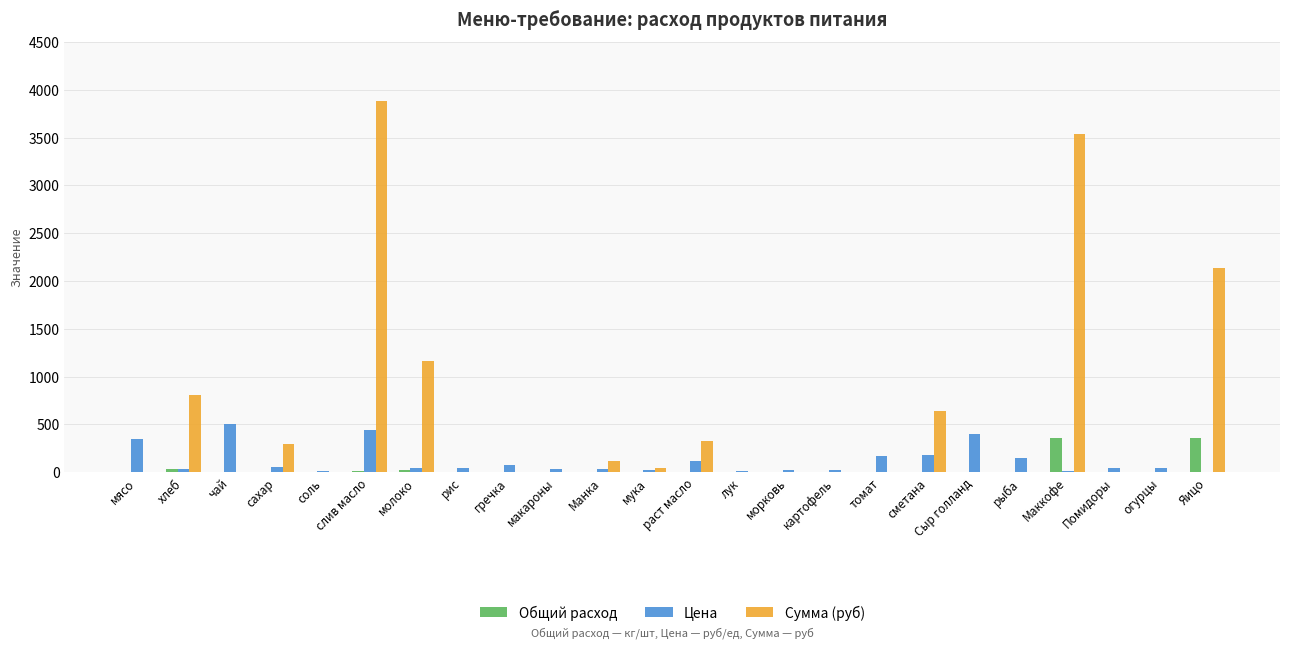

Which category has the highest value across all series?

слив масло